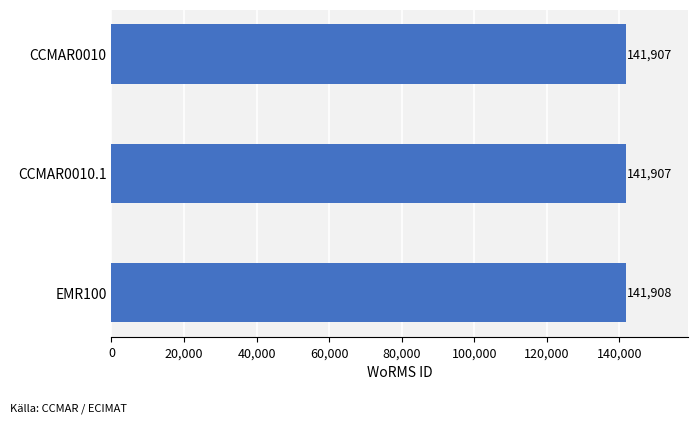

Approximately how many times larger is the value at CCMAR0010 compared to EMR100?

1.0